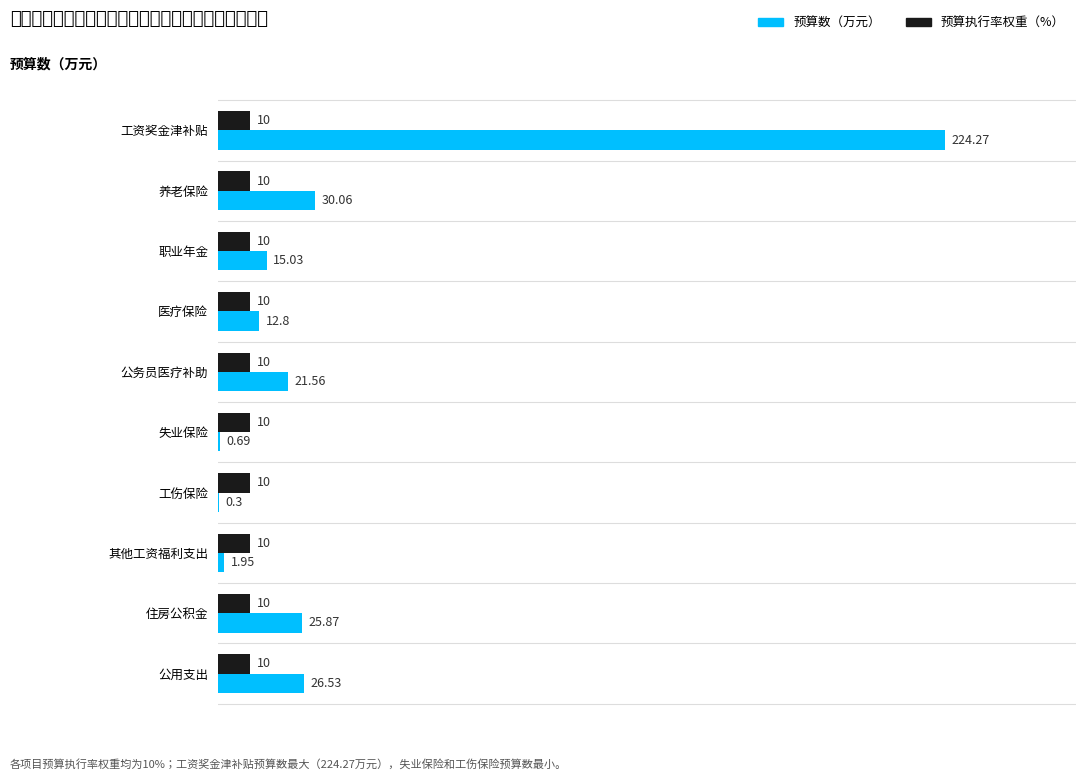

Is the value of 预算执行率权重（%） at 工伤保险 greater than the value of 预算数（万元） at 住房公积金?

No